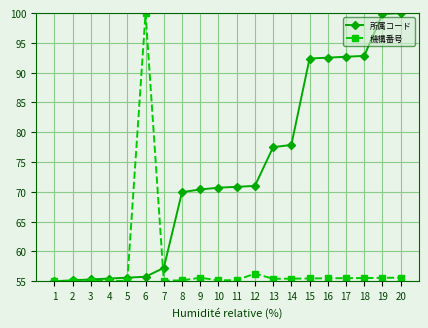

Where is 機構番号 nearest to the value 77?

12